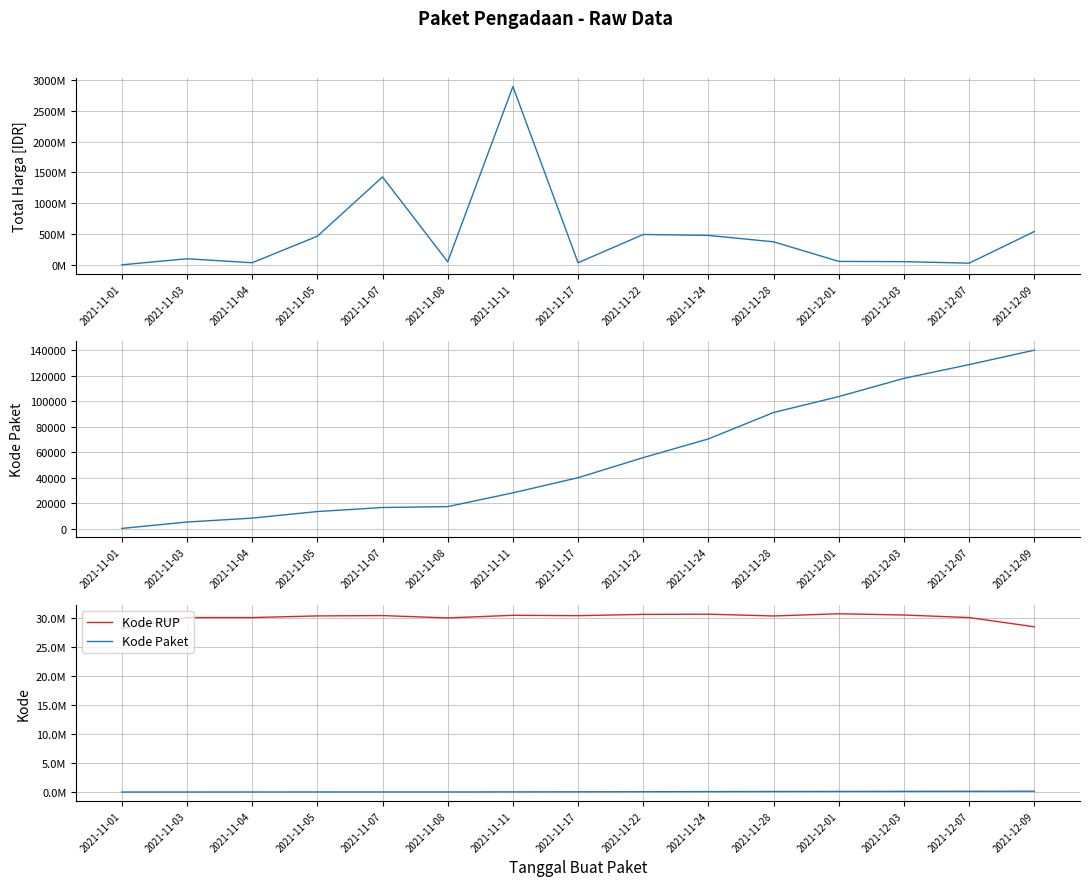

Which category has the lowest value across all series?

2021-11-01